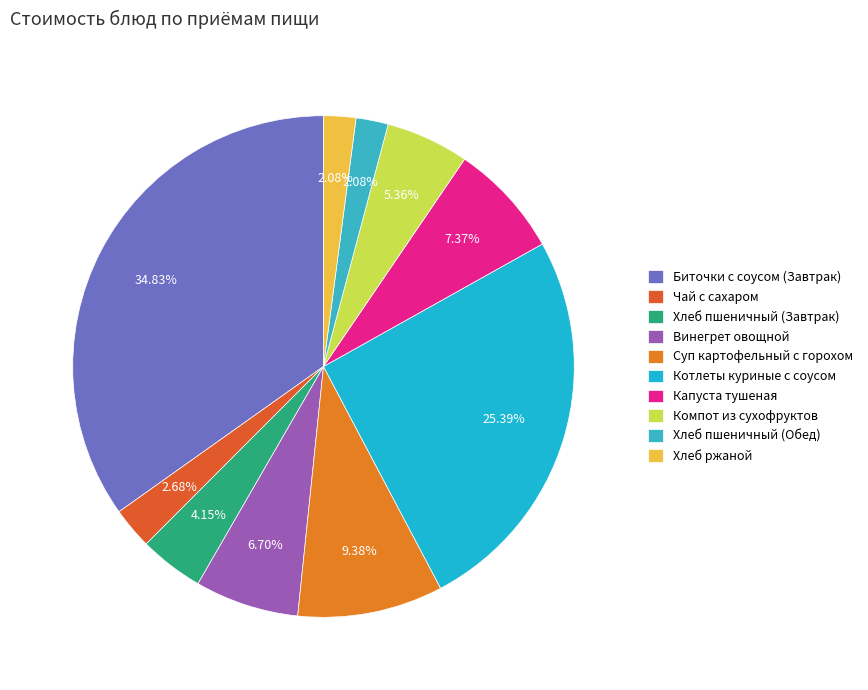

Which has a higher value, Капуста тушеная or Котлеты куриные с соусом?

Котлеты куриные с соусом